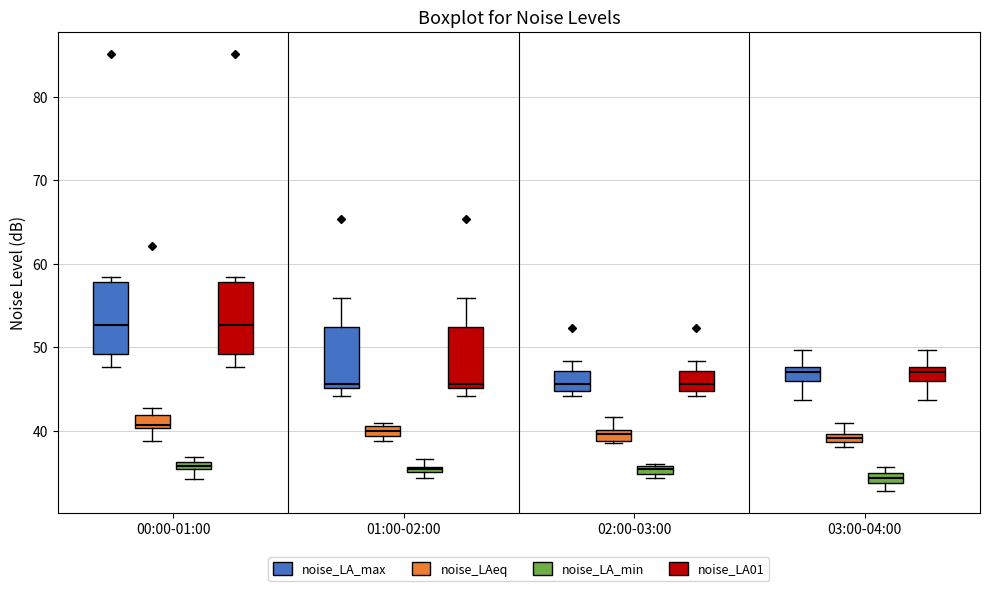

Where is the lower edge of the box for 03:00-04:00 (noise_LA_min) on the y-axis? The values are not printed on the chart, so give them approximately, as read against the axis.

34